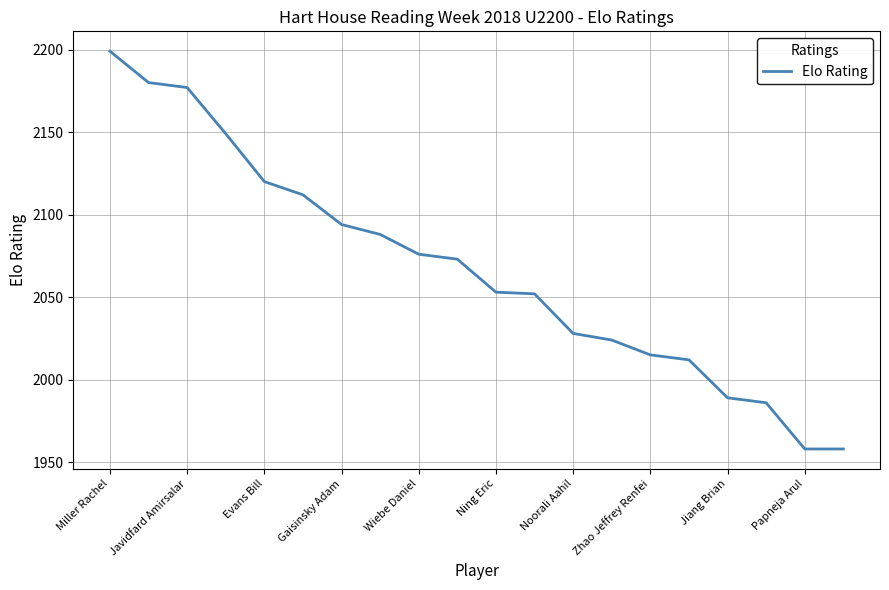

What is the minimum value shown in the chart?

1958